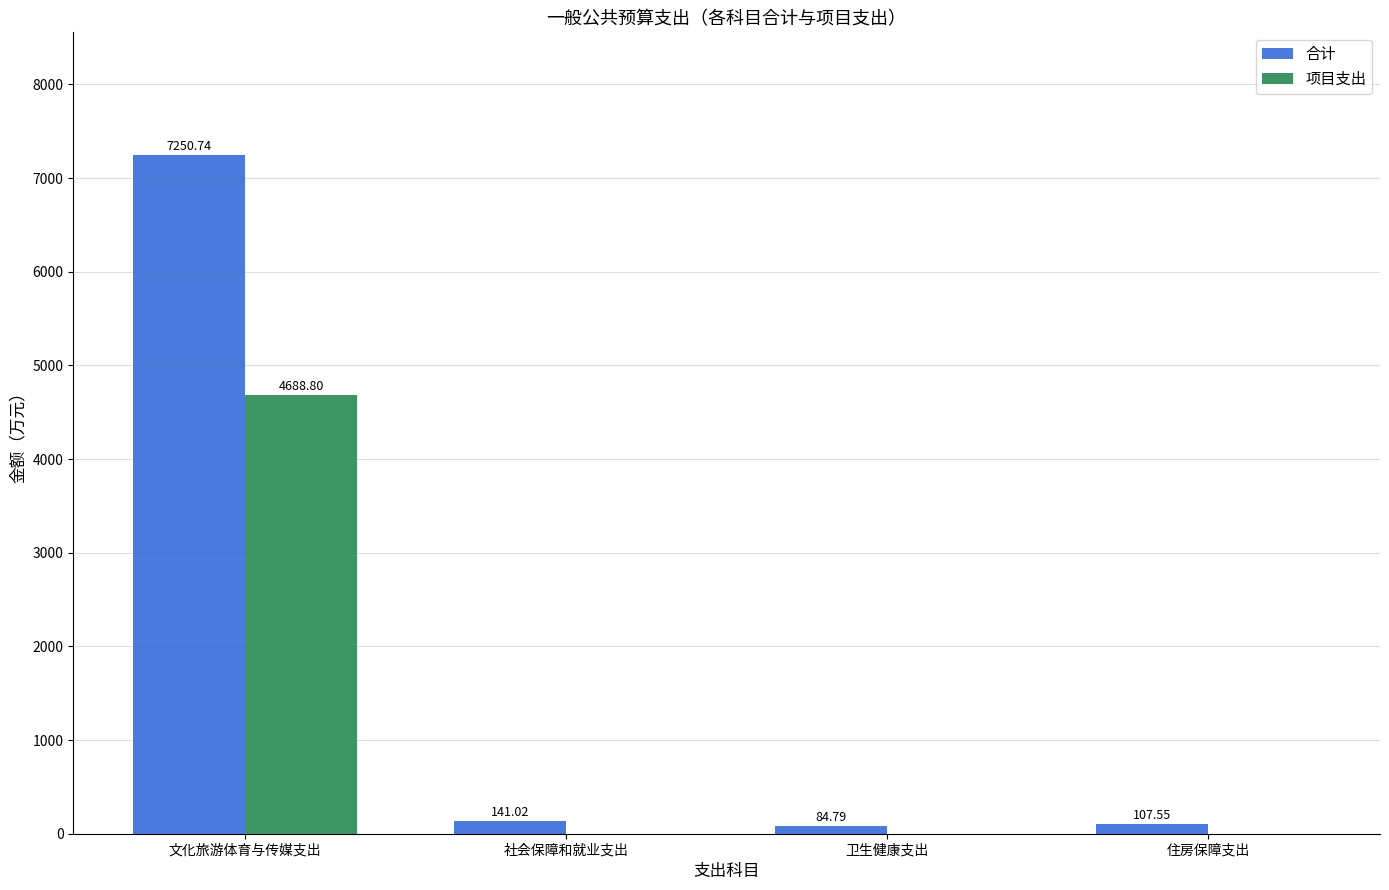

True or false: 项目支出 has a value of 4688.8 at 文化旅游体育与传媒支出.

True